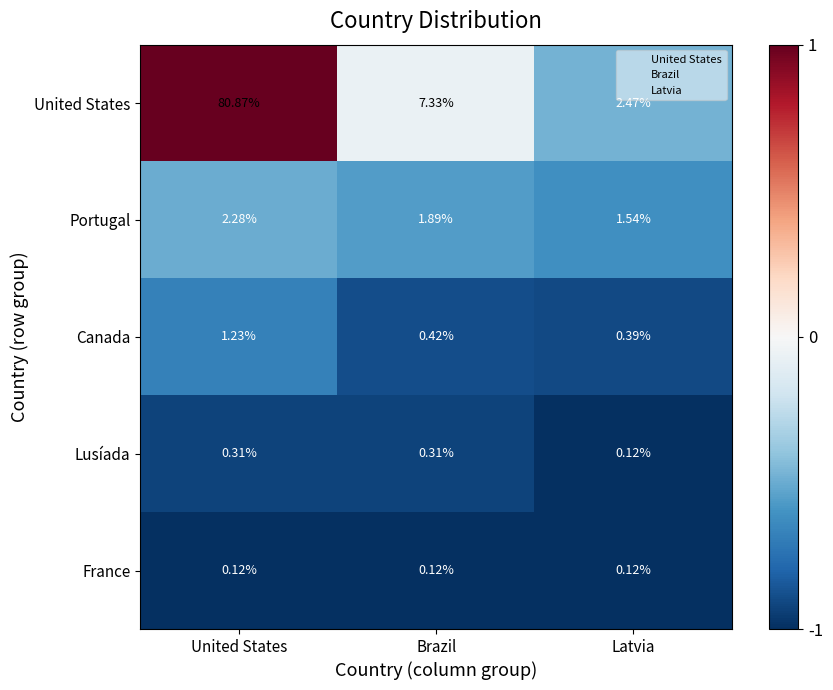

Which series has the widest spread of values?

United States